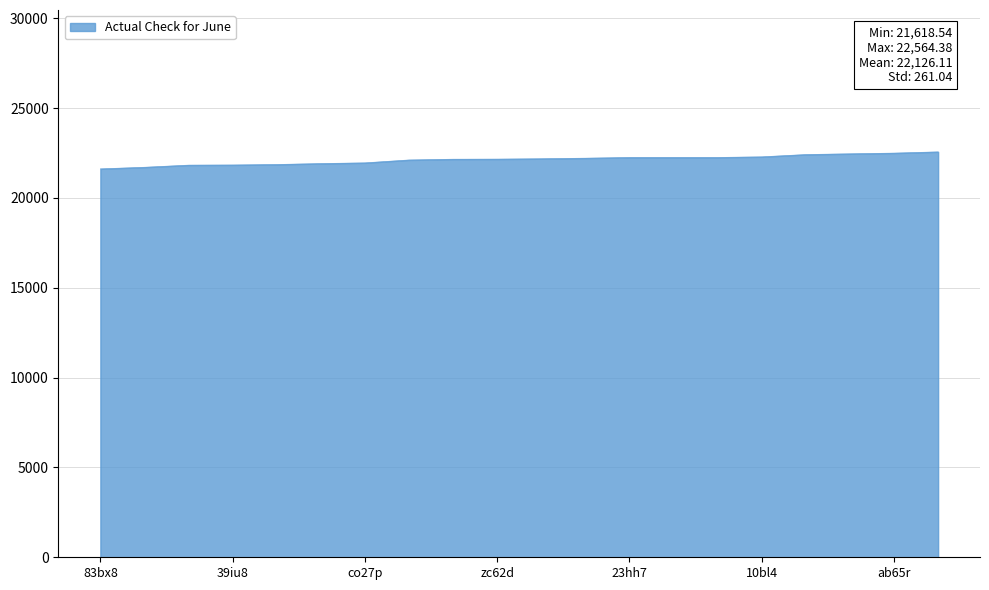

What is the minimum value shown in the chart?

21618.5